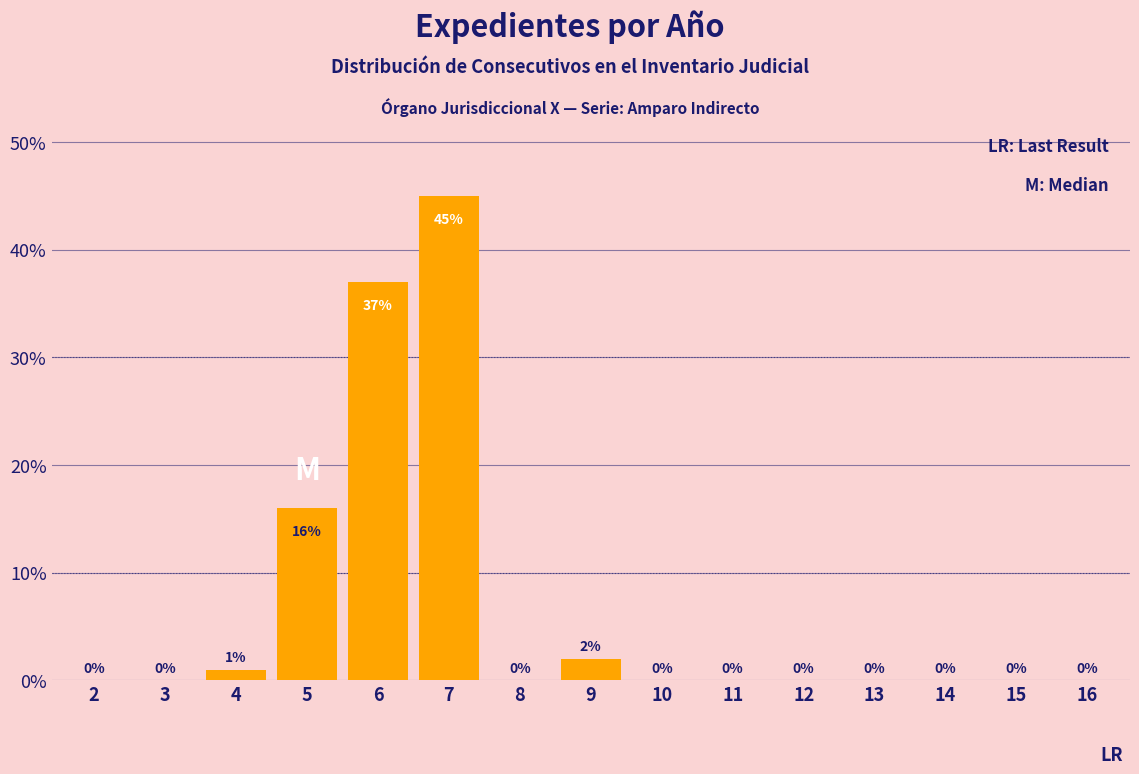

Reading right to left, extract all data points from this chart.

16=0	15=0	14=0	13=0	12=0	11=0	10=0	9=2	8=0	7=45	6=37	5=16	4=1	3=0	2=0